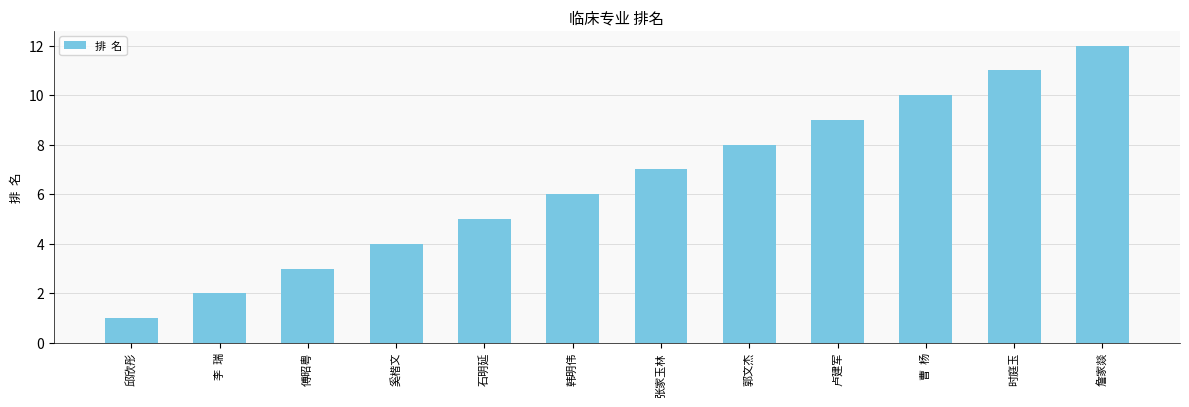

At which label is the value closest to 6?

韩明伟